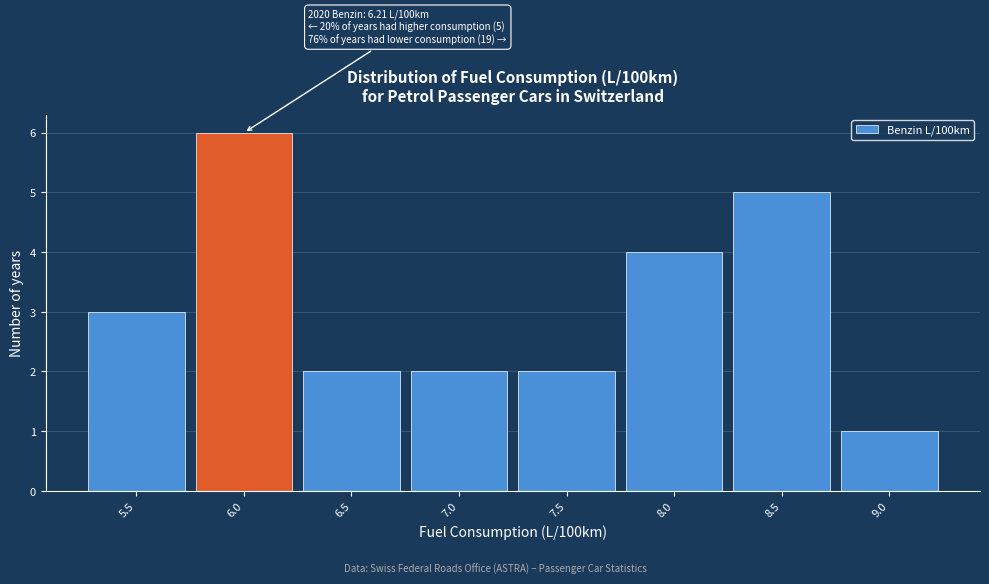

Reading right to left, what are all the values shown in this chart?

9.0=1	8.5=5	8.0=4	7.5=2	7.0=2	6.5=2	6.0=6	5.5=3